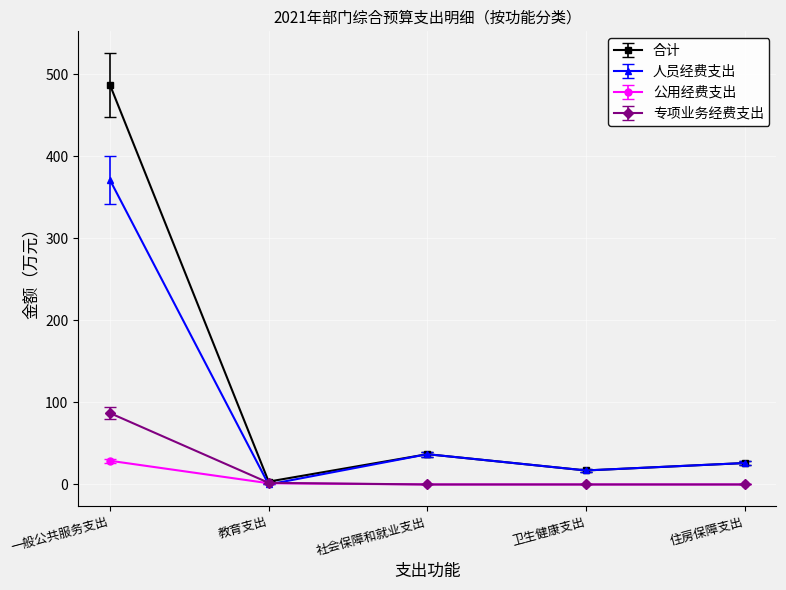

What is the value of the 合计 point at the 2nd from the left?

3.5